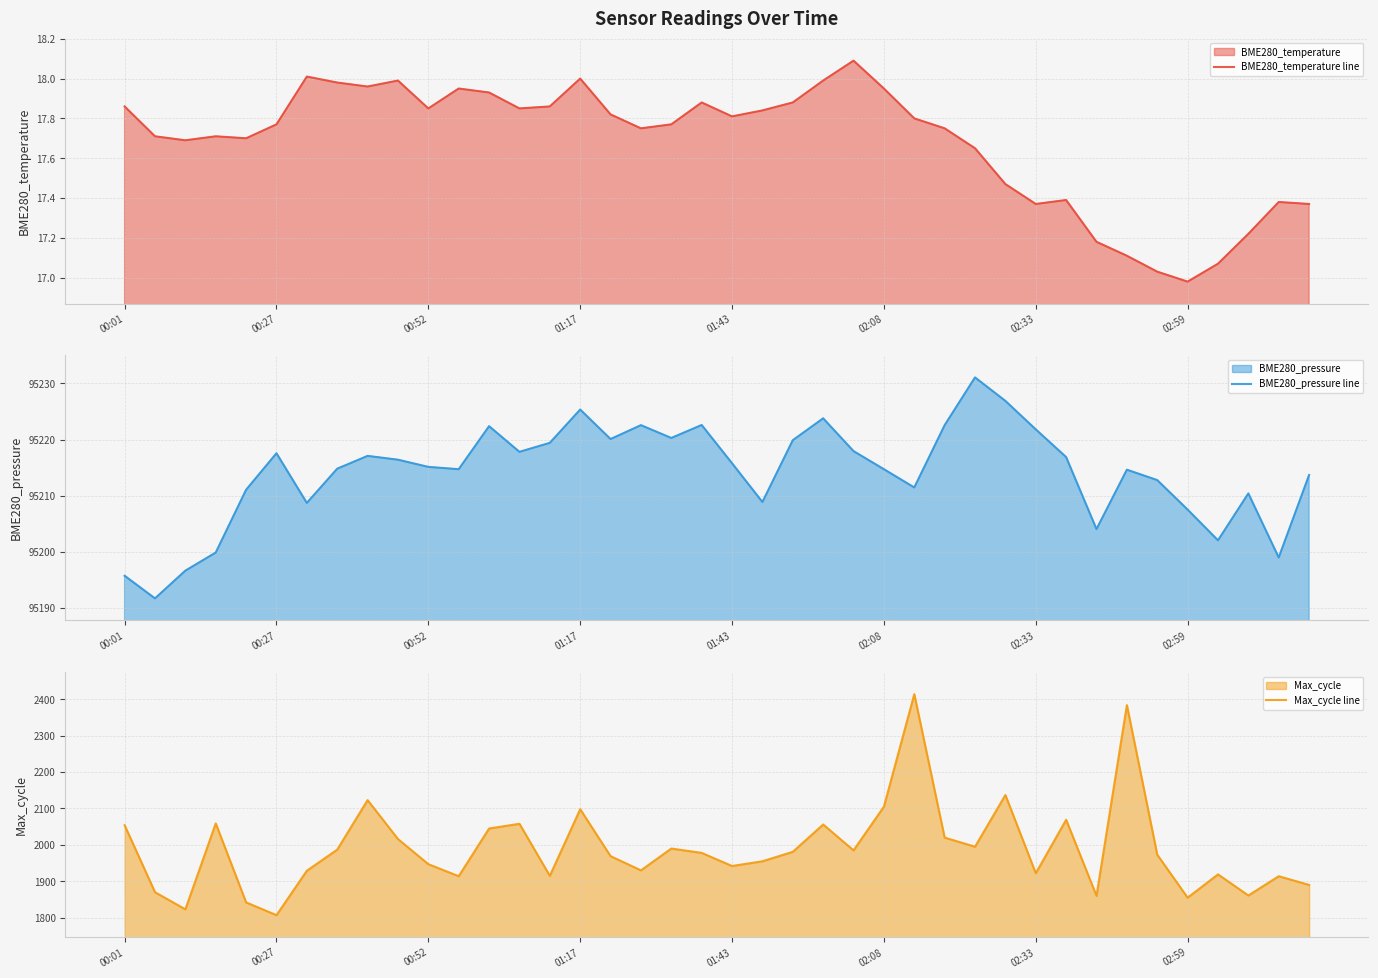

How many interior local valleys does the BME280_pressure line series have?

11